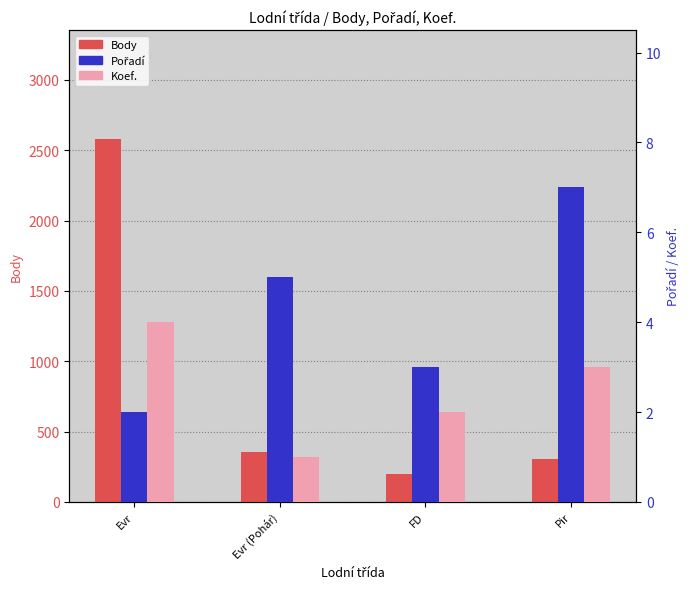

What is the minimum value for Koef.?

1